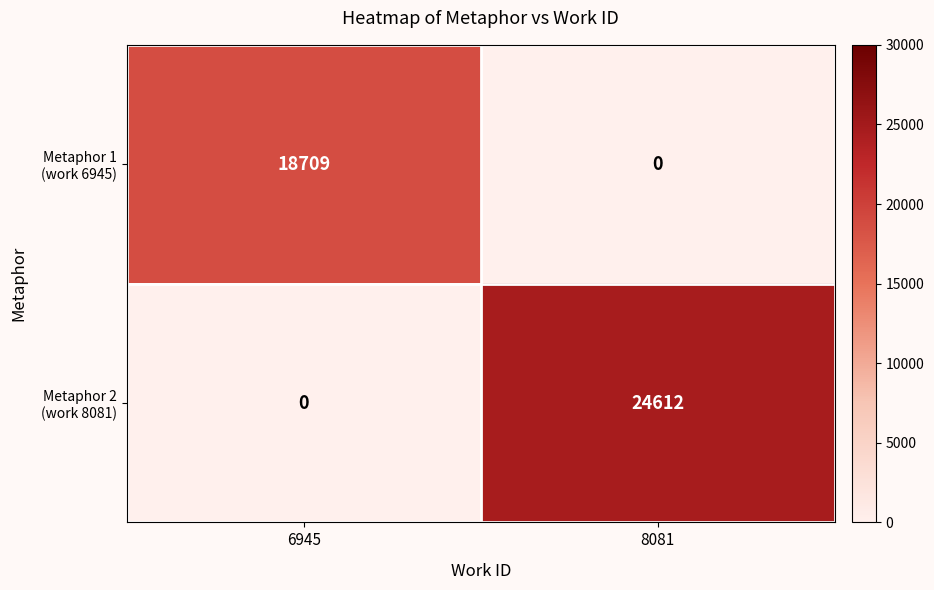

What is the total value across all series at 8081?

24612